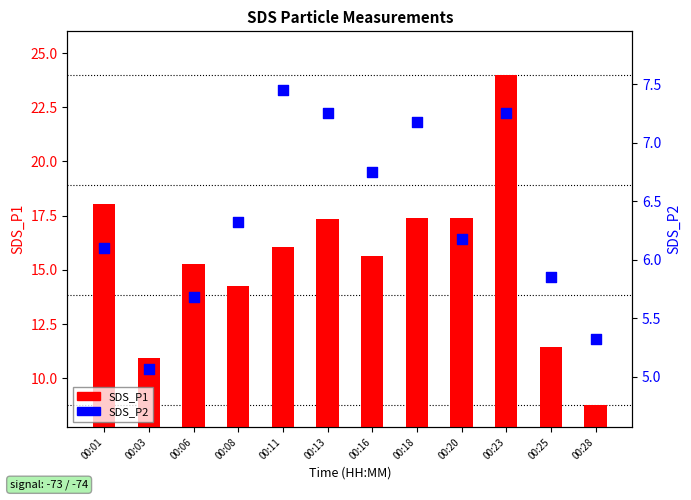

Which series has the largest total across all categories?

SDS_P1